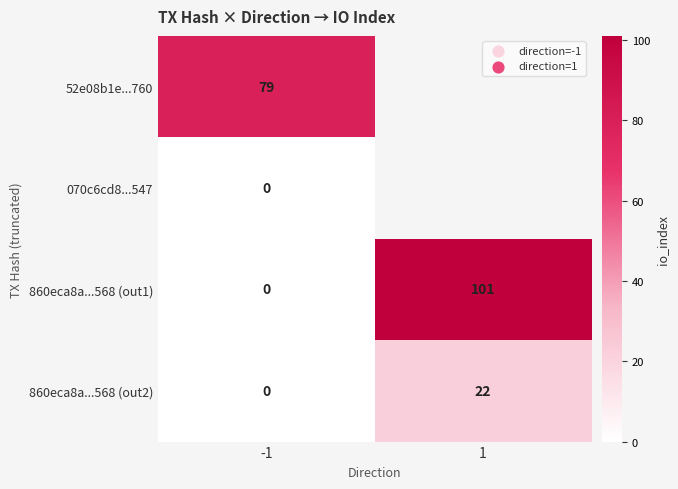

Is it true that 860eca8a...568 (out2) equals 14.7 at -1?

False